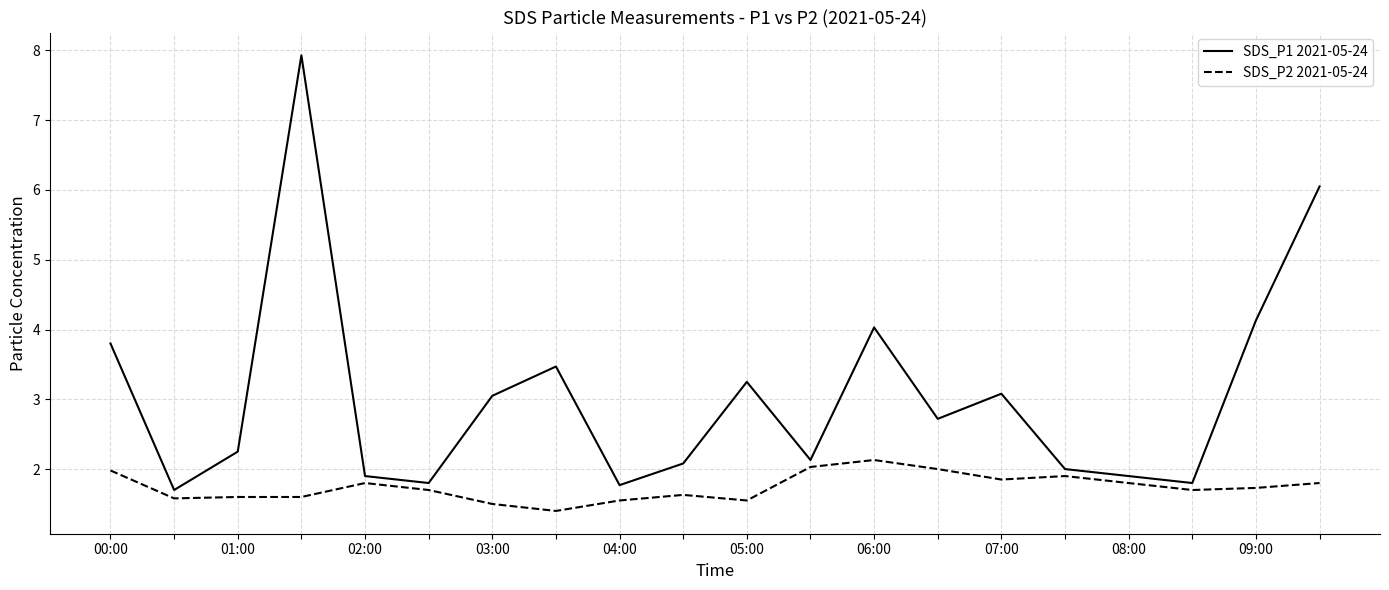

Which series has the largest total across all categories?

SDS_P1 2021-05-24